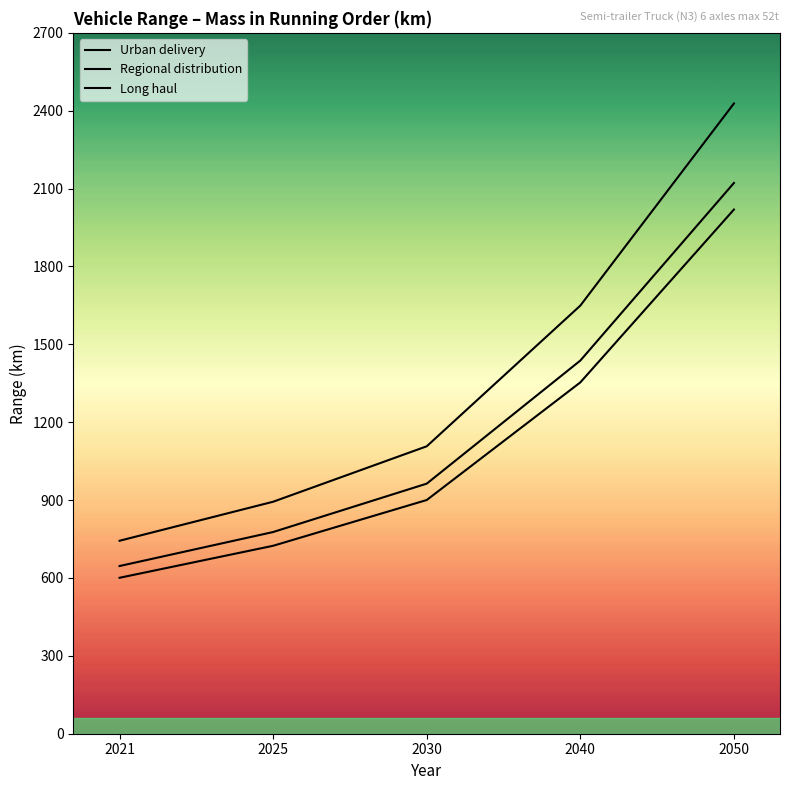

Reading left to right, transcribe all the data shown in this chart.

Urban delivery: 2021=743.4	2025=893.7	2030=1107.3	2040=1649.3	2050=2427.9
Regional distribution: 2021=646.0	2025=777.0	2030=963.4	2040=1437.6	2050=2121.7
Long haul: 2021=600.7	2025=724.0	2030=900.3	2040=1353.5	2050=2019.3